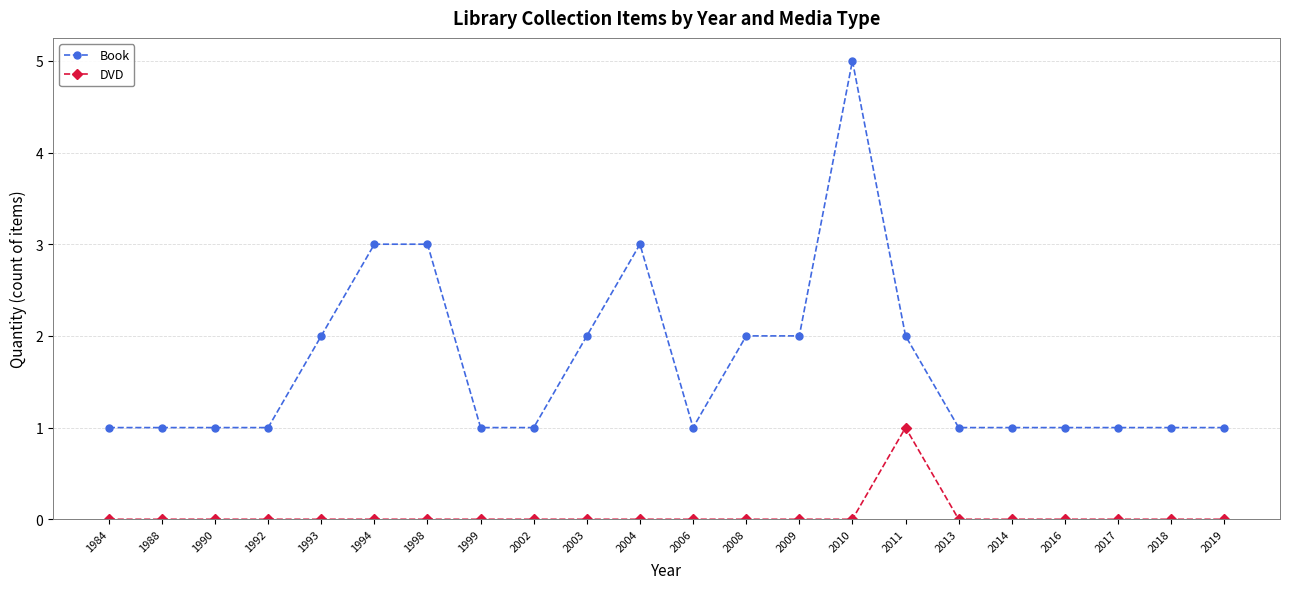

Reading left to right, transcribe all the data shown in this chart.

Book: 1	1	1	1	2	3	3	1	1	2	3	1	2	2	5	2	1	1	1	1	1	1
DVD: 0	0	0	0	0	0	0	0	0	0	0	0	0	0	0	1	0	0	0	0	0	0